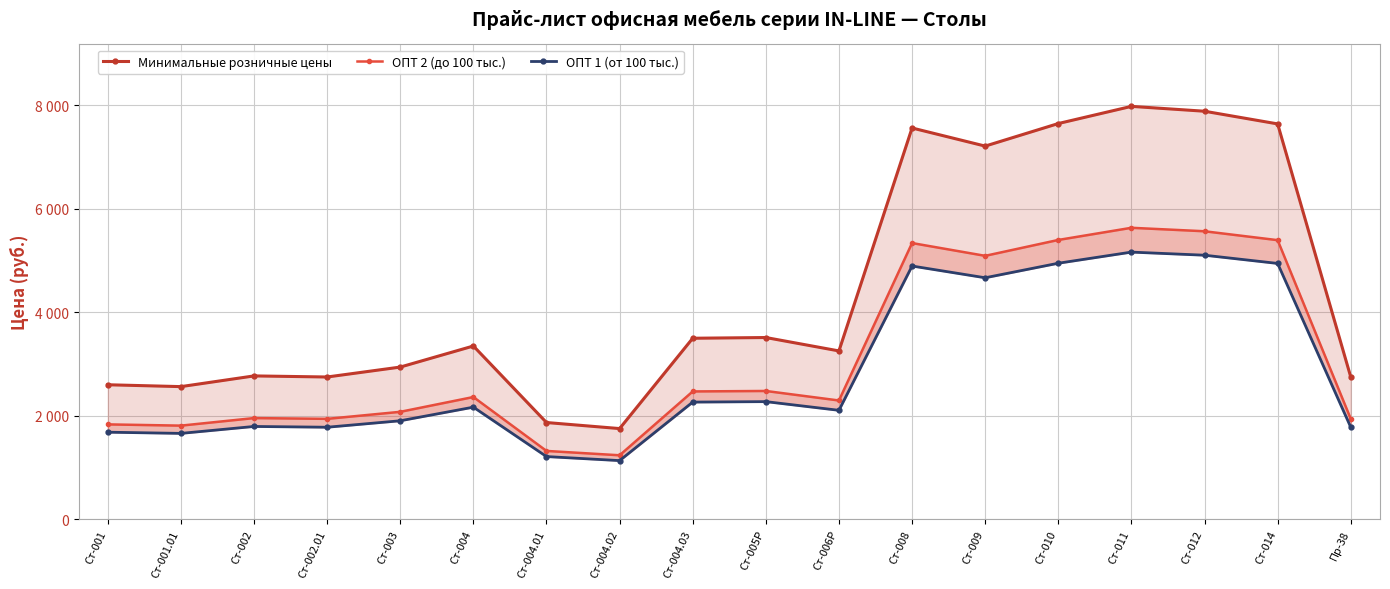

Reading right to left, list all the values displayed in this chart.

Минимальные розничные цены: Пр-38=2748	Ст-014=7640	Ст-012=7885	Ст-011=7979	Ст-010=7647	Ст-009=7211	Ст-008=7561	Ст-006Р=3252	Ст-005Р=3511	Ст-004.03=3497	Ст-004.02=1751	Ст-004.01=1868	Ст-004=3347	Ст-003=2940	Ст-002.01=2748	Ст-002=2769	Ст-001.01=2562	Ст-001=2598
ОПТ 2 (до 100 тыс.): Пр-38=1939	Ст-014=5393	Ст-012=5565	Ст-011=5632	Ст-010=5397	Ст-009=5090	Ст-008=5337	Ст-006Р=2294	Ст-005Р=2478	Ст-004.03=2469	Ст-004.02=1235	Ст-004.01=1319	Ст-004=2361	Ст-003=2075	Ст-002.01=1939	Ст-002=1954	Ст-001.01=1808	Ст-001=1832
ОПТ 1 (от 100 тыс.): Пр-38=1777	Ст-014=4943	Ст-012=5102	Ст-011=5162	Ст-010=4947	Ст-009=4666	Ст-008=4893	Ст-006Р=2104	Ст-005Р=2272	Ст-004.03=2263	Ст-004.02=1132	Ст-004.01=1210	Ст-004=2165	Ст-003=1902	Ст-002.01=1777	Ст-002=1792	Ст-001.01=1658	Ст-001=1681